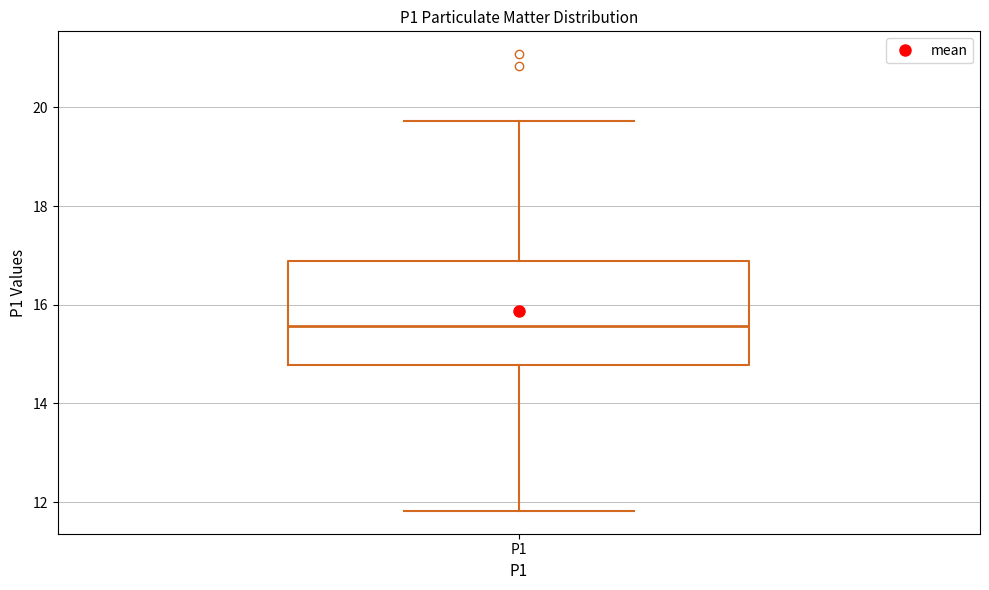

Transcribe this box plot: give where the median line is, the range the box spans, and where the two whiskers end, as read against the y-axis. The values are not printed on the chart, so give them approximately, as read against the axis.

median 15.6, box 14.8 to 16.8, whiskers 11.8 to 19.8